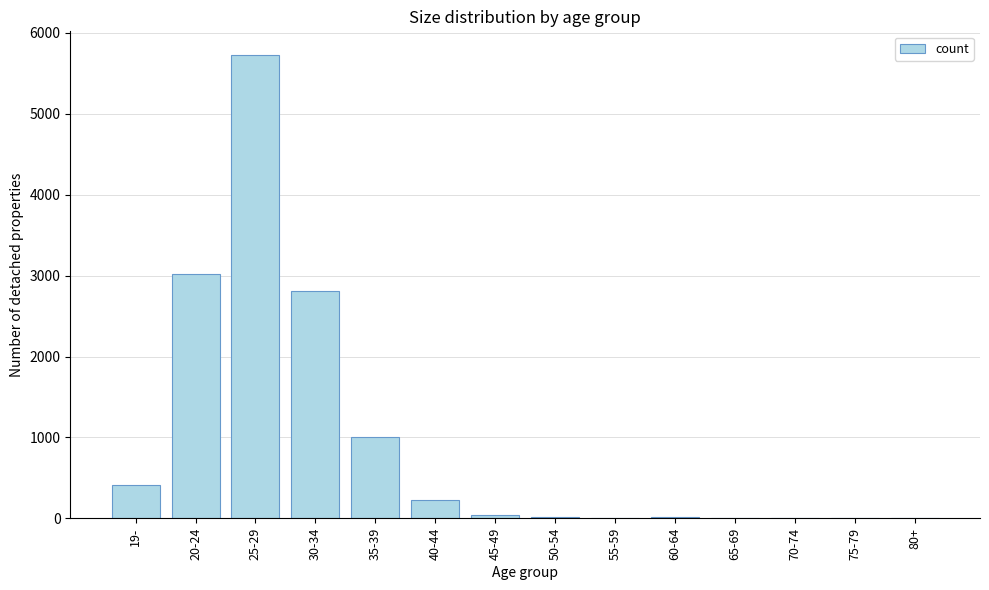

At which category does the chart reach its peak across all series?

25-29